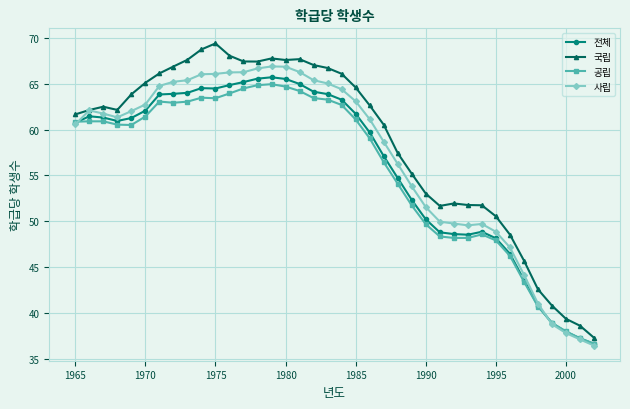

How many lines are shown in the chart?

4